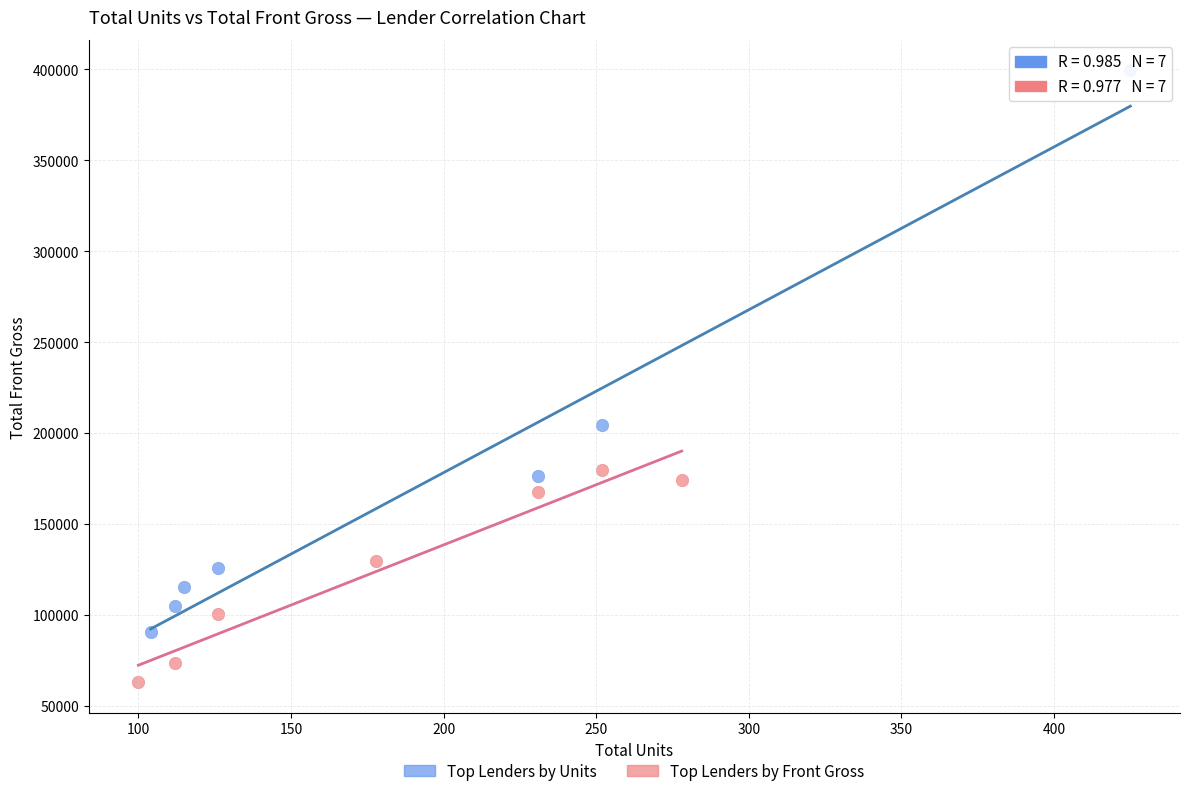

Which series contains the lowest Y value?

Top Lenders by Front Gross